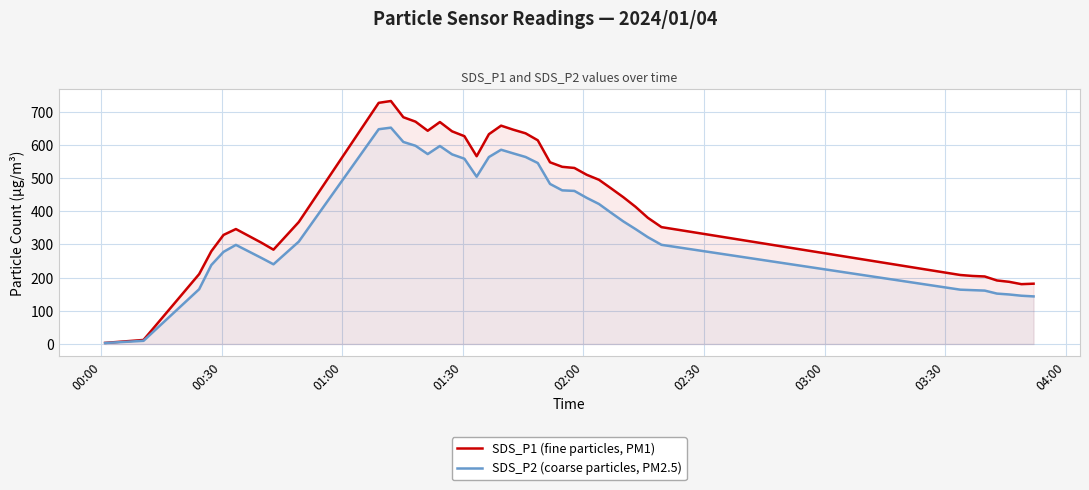

Which series has the largest total across all categories?

SDS_P1 (fine particles, PM1)